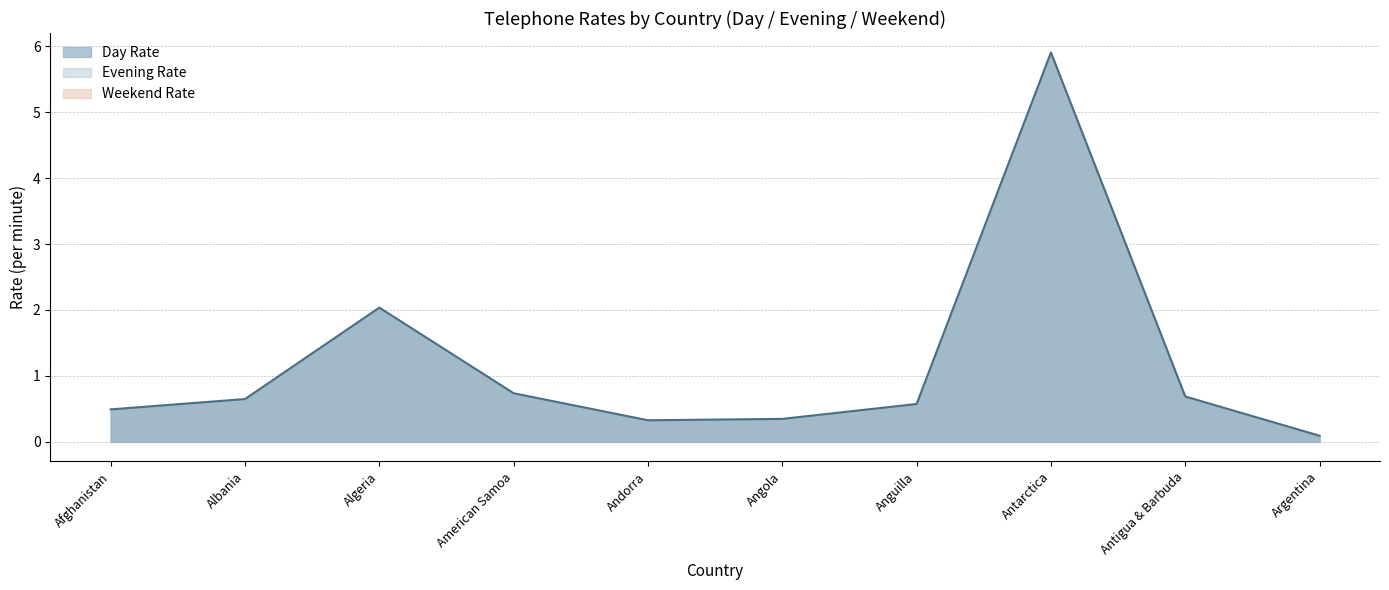

At which category does the chart reach its minimum across all series?

Argentina